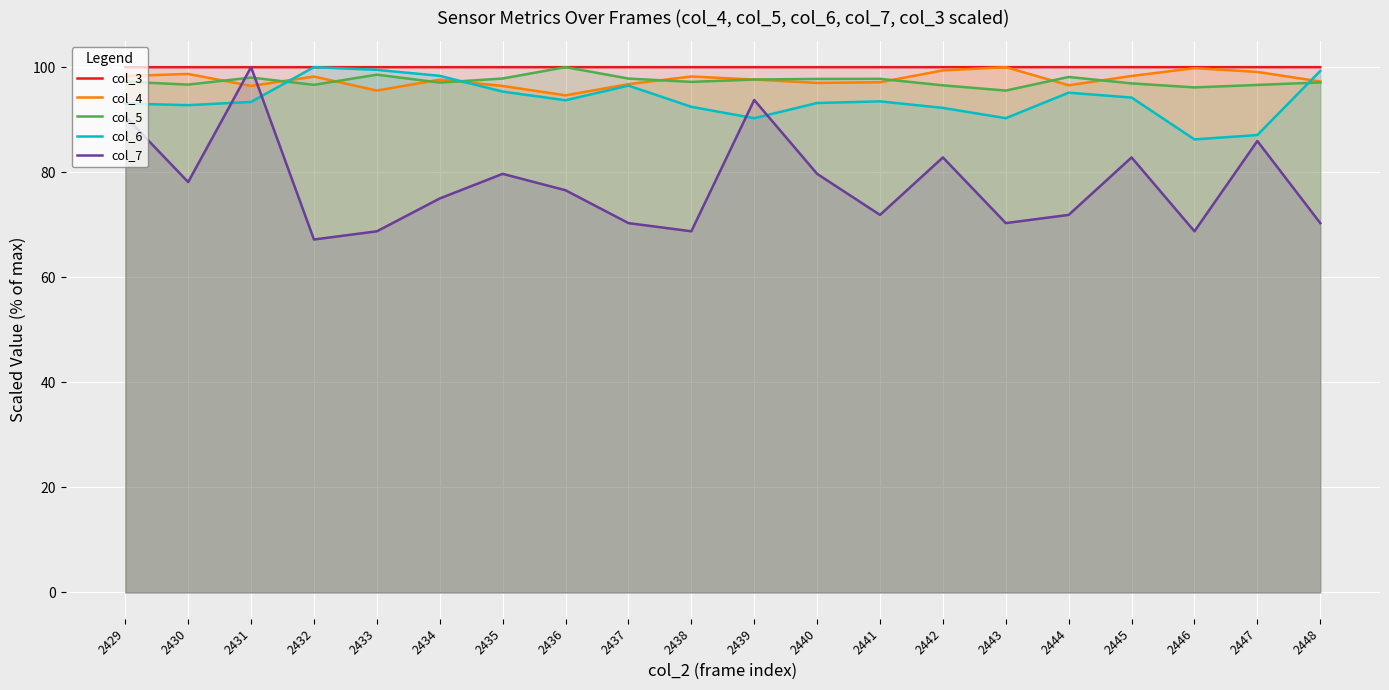

Which has a higher value, 2430 or 2429?

2430